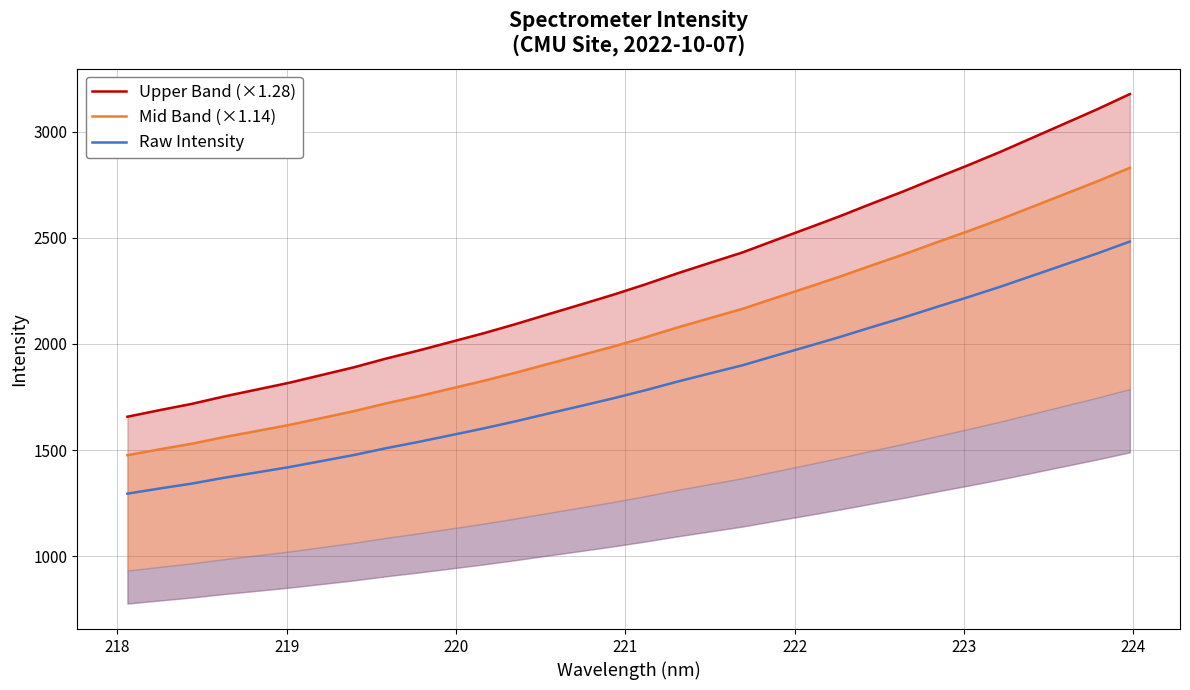

List the series in order of their overall mean, lowest first.

Raw Intensity, Mid Band (×1.14), Upper Band (×1.28)